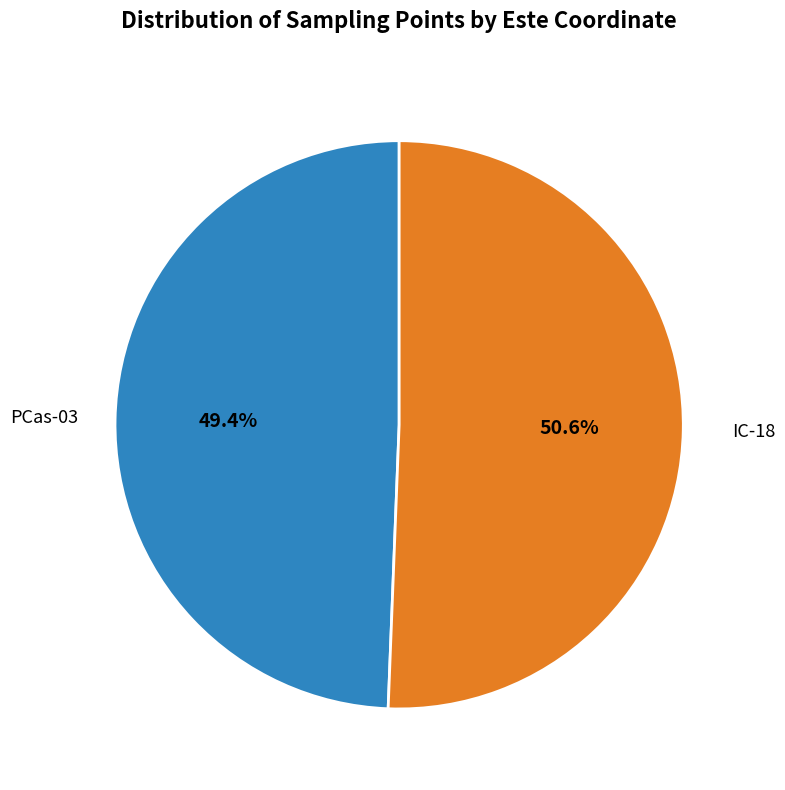

How much of the chart is everything except PCas-03?

50.6%